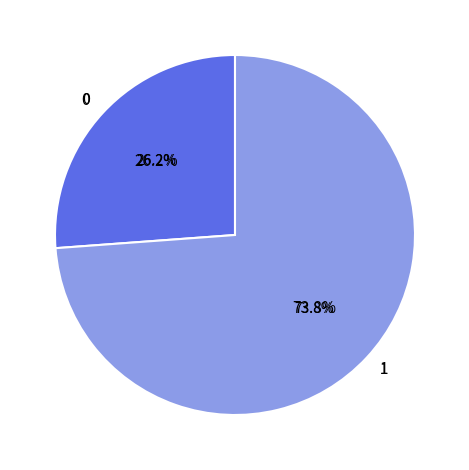

Rank the categories by value from highest to lowest.

1, 0